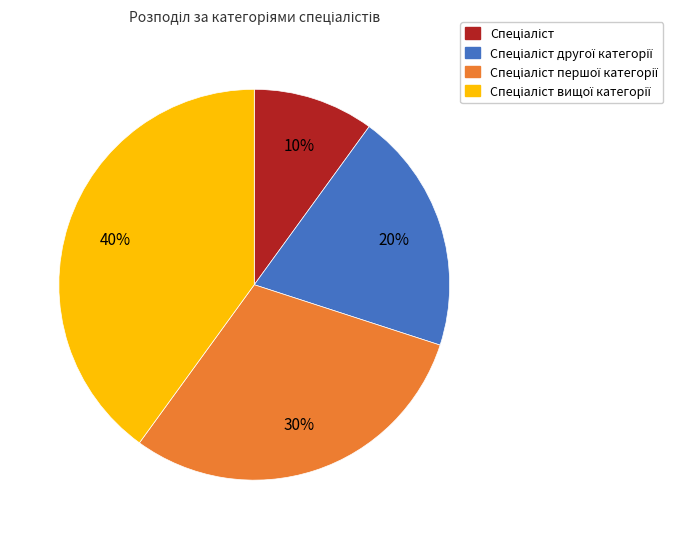

To the nearest percent, what is the difference between the largest and smallest slice percentages?

30%